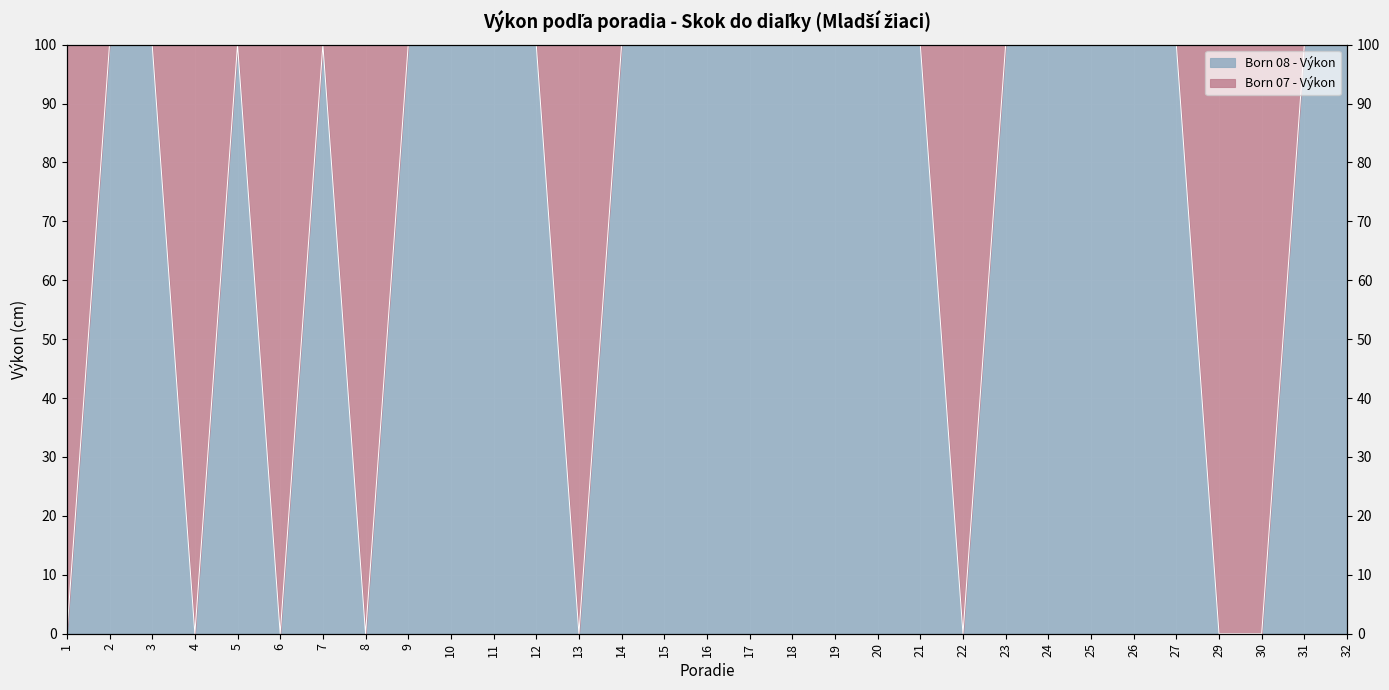

What is the value of the 30th point from the left?

100